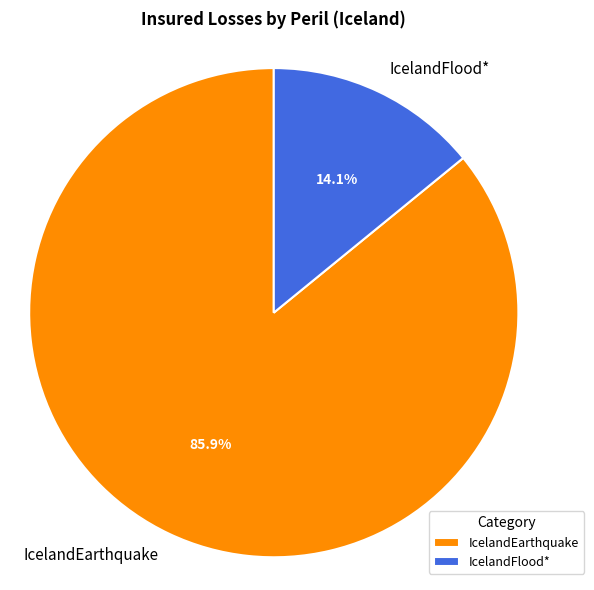

To the nearest percent, what is the difference between the IcelandEarthquake and IcelandFlood* slice percentages?

72%